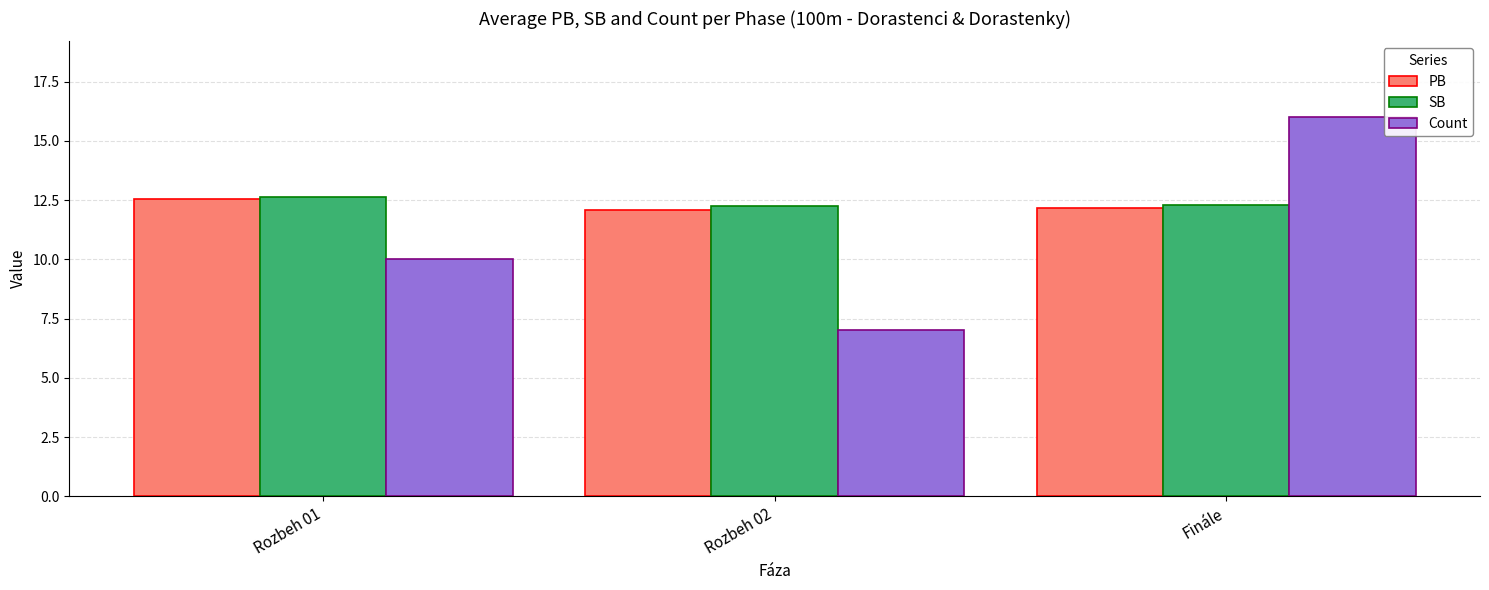

What is the spread (max minus min) of values at Rozbeh 01?

2.6